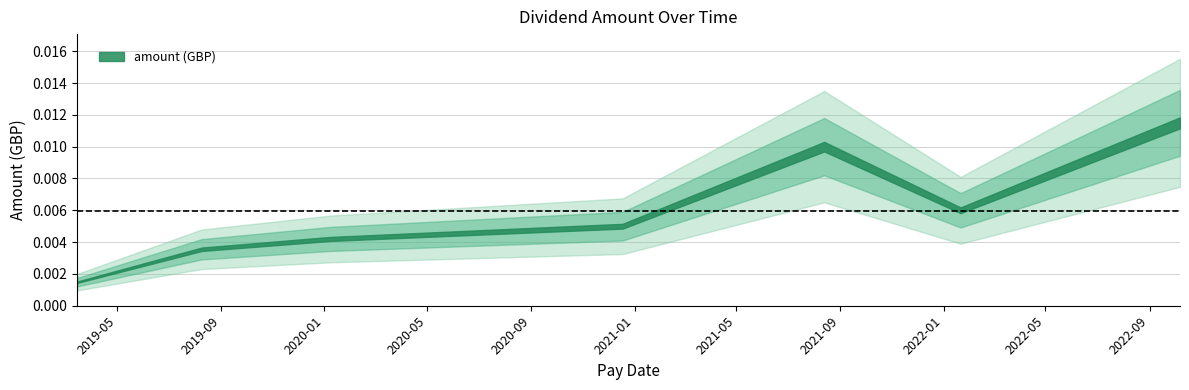

What position from the left is 2022-10-07?

7